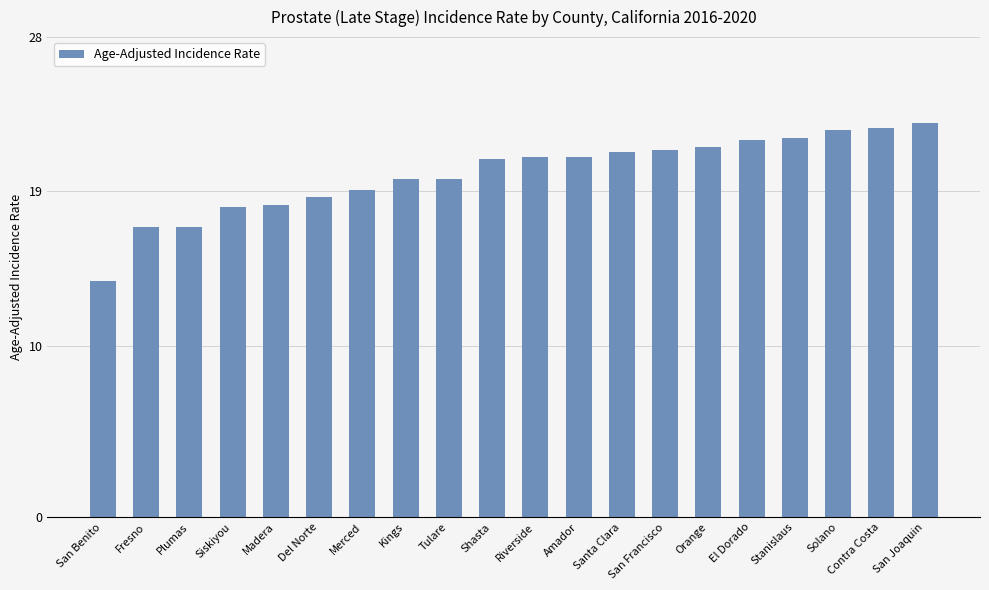

What is the label of the 5th bar from the left?

Madera